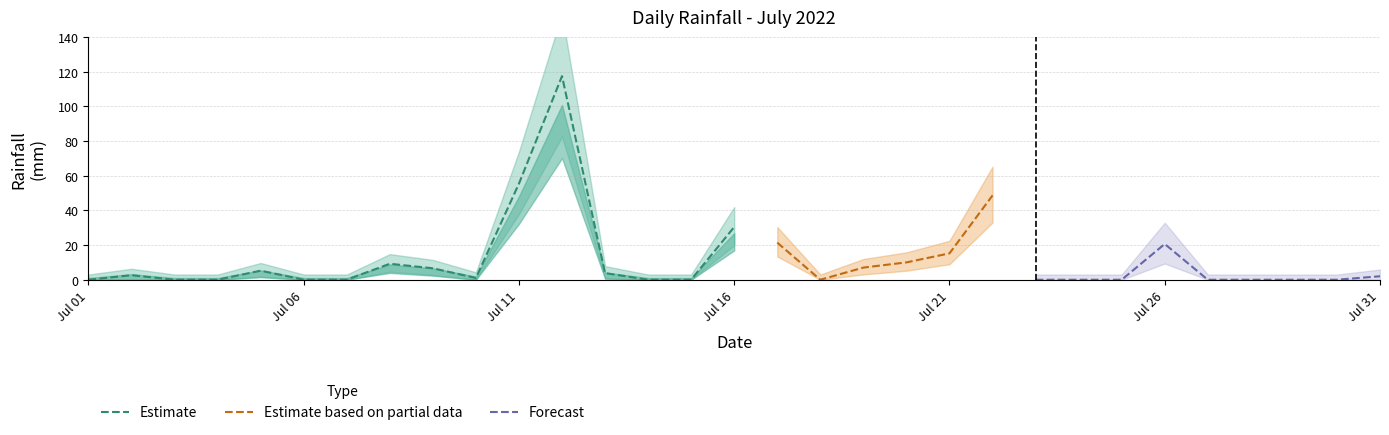

Read the value at 2022-07-10.

1.0